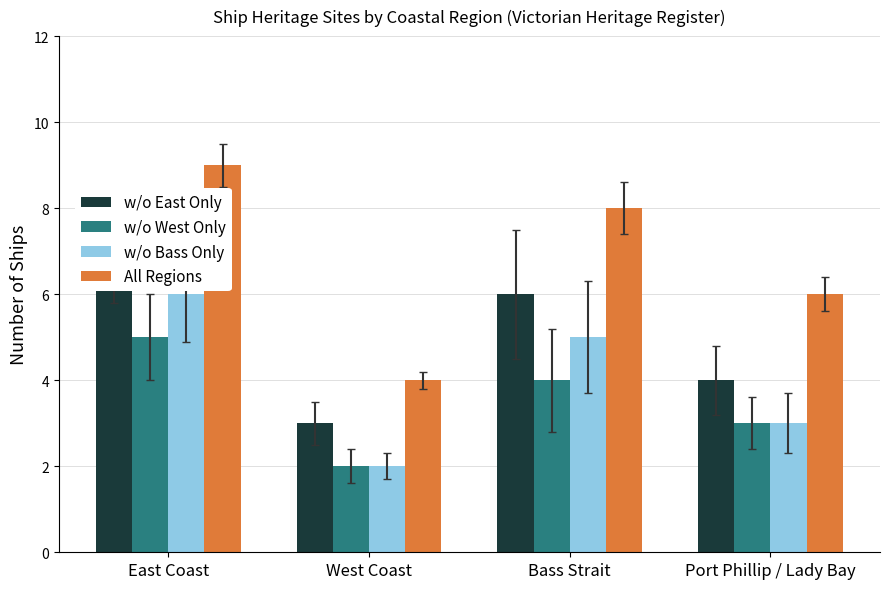

Reading left to right, what are all the values shown in this chart?

w/o East Only: East Coast=7	West Coast=3	Bass Strait=6	Port Phillip / Lady Bay=4
w/o West Only: East Coast=5	West Coast=2	Bass Strait=4	Port Phillip / Lady Bay=3
w/o Bass Only: East Coast=6	West Coast=2	Bass Strait=5	Port Phillip / Lady Bay=3
All Regions: East Coast=9	West Coast=4	Bass Strait=8	Port Phillip / Lady Bay=6